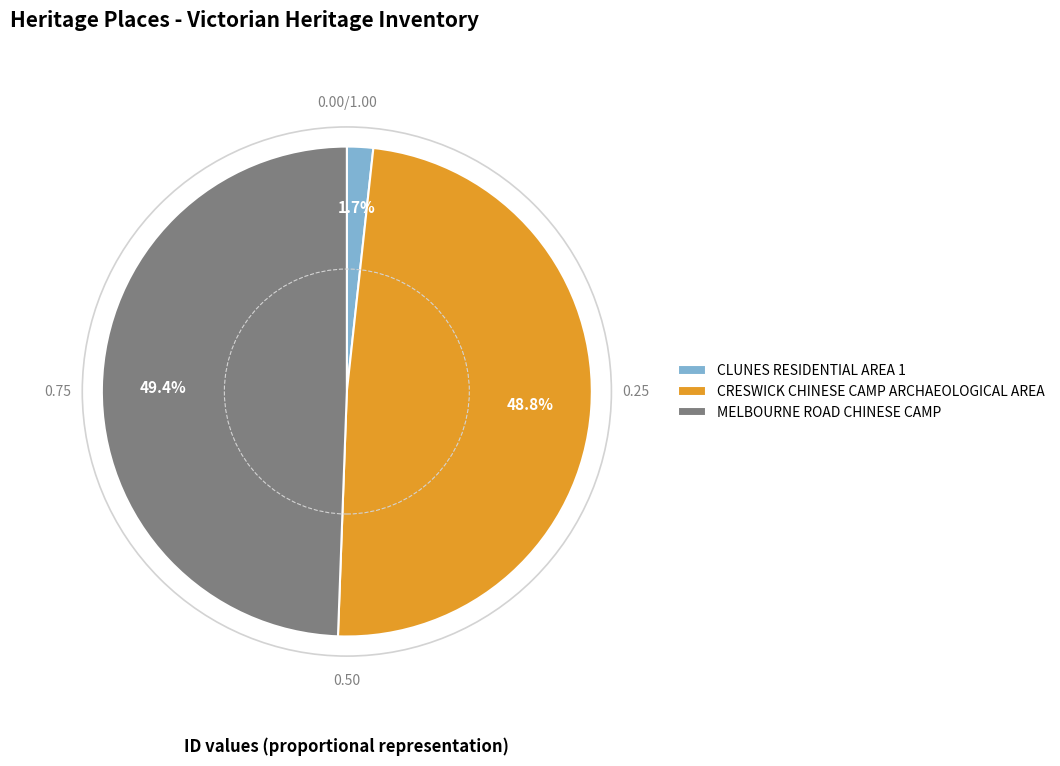

Which slice is the largest?

MELBOURNE ROAD CHINESE CAMP